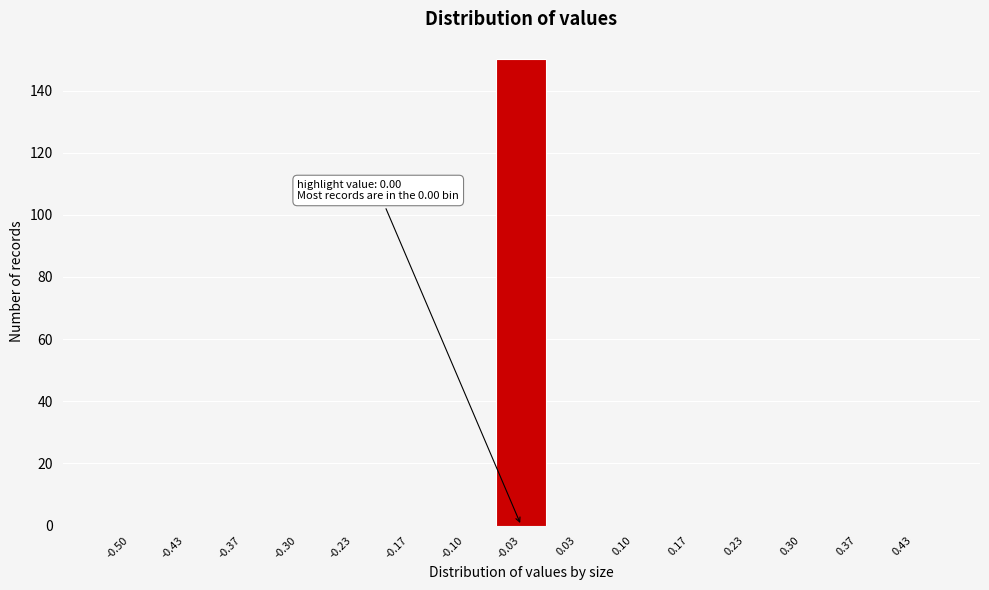

Reading left to right, list all the values displayed in this chart.

-0.50=0	-0.43=0	-0.37=0	-0.30=0	-0.23=0	-0.17=0	-0.10=0	-0.03=150	0.03=0	0.10=0	0.17=0	0.23=0	0.30=0	0.37=0	0.43=0